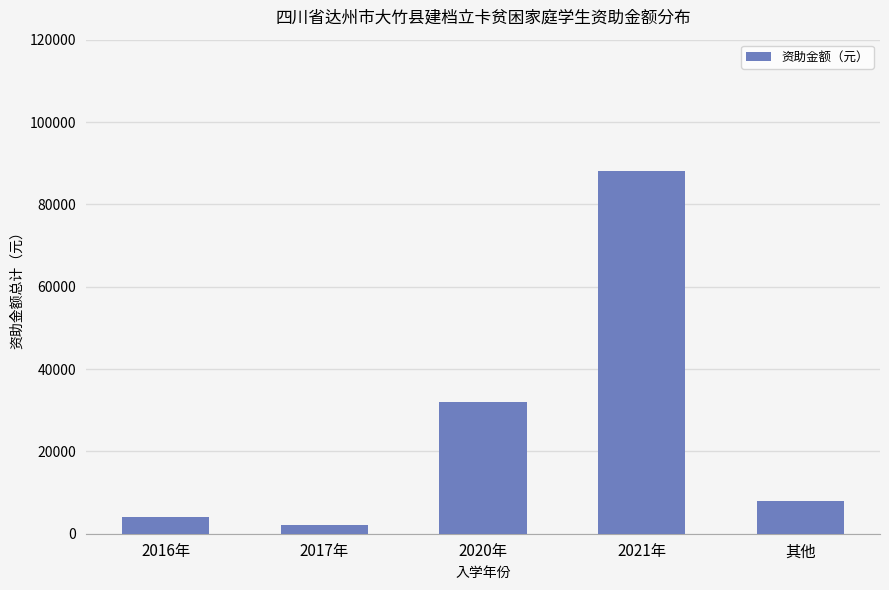

Is it true that the value at 2020年 is 9700?

False